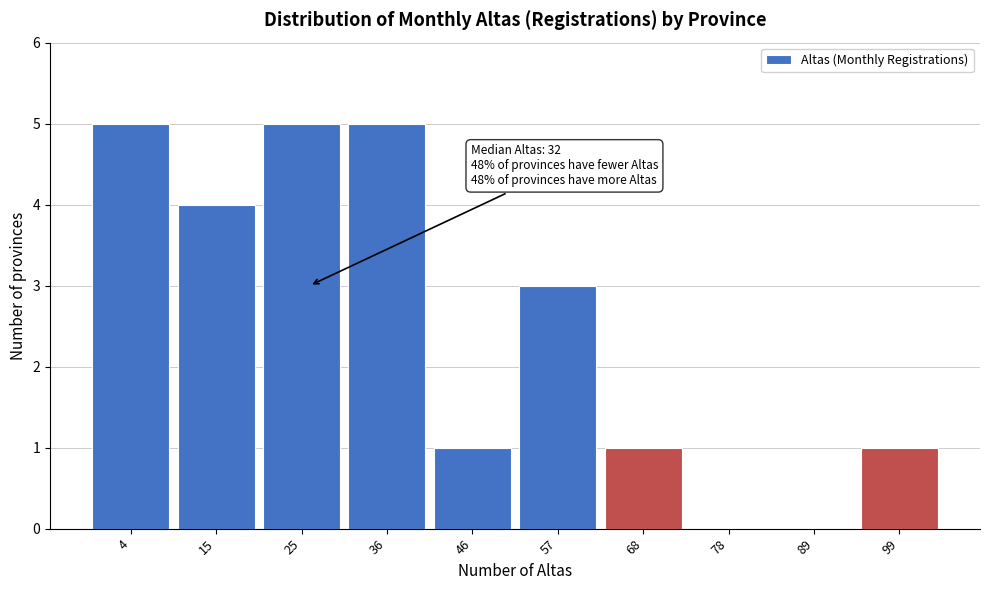

Reading left to right, transcribe all the data shown in this chart.

4=5	15=4	25=5	36=5	46=1	57=3	68=1	78=0	89=0	99=1